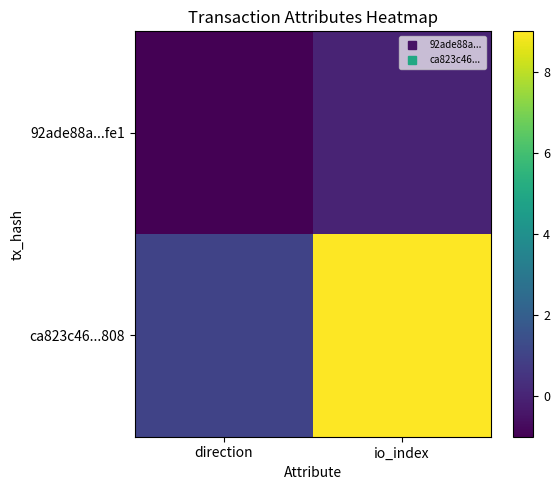

What is the difference between the highest and lowest values at direction?

2